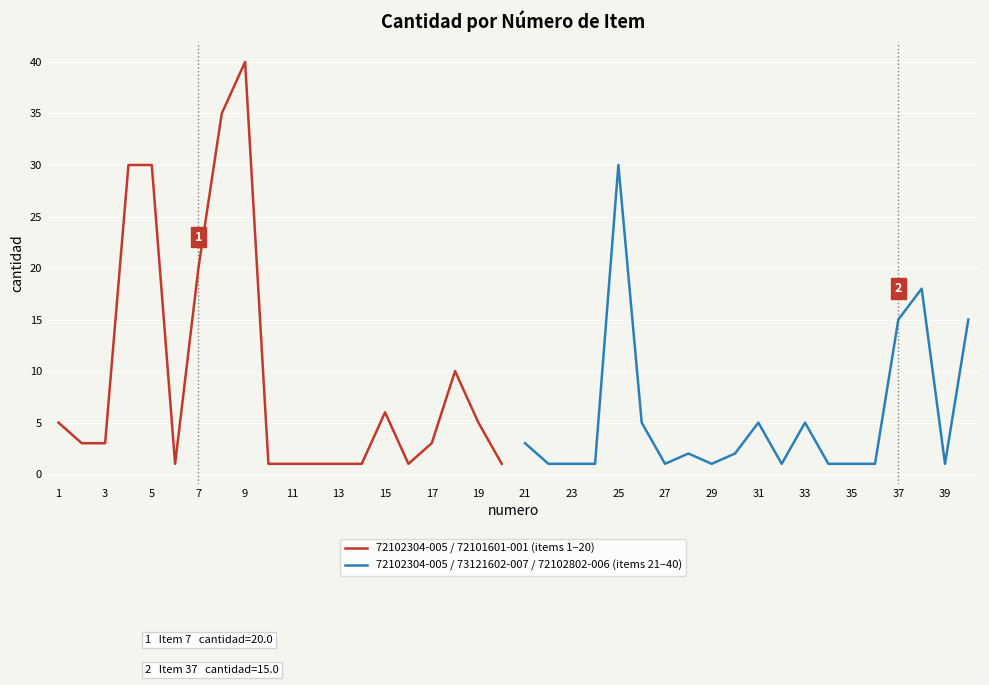

True or false: 72102304-005 / 73121602-007 / 72102802-006 (items 21–40) has more than 1 points higher than both neighbors.

True